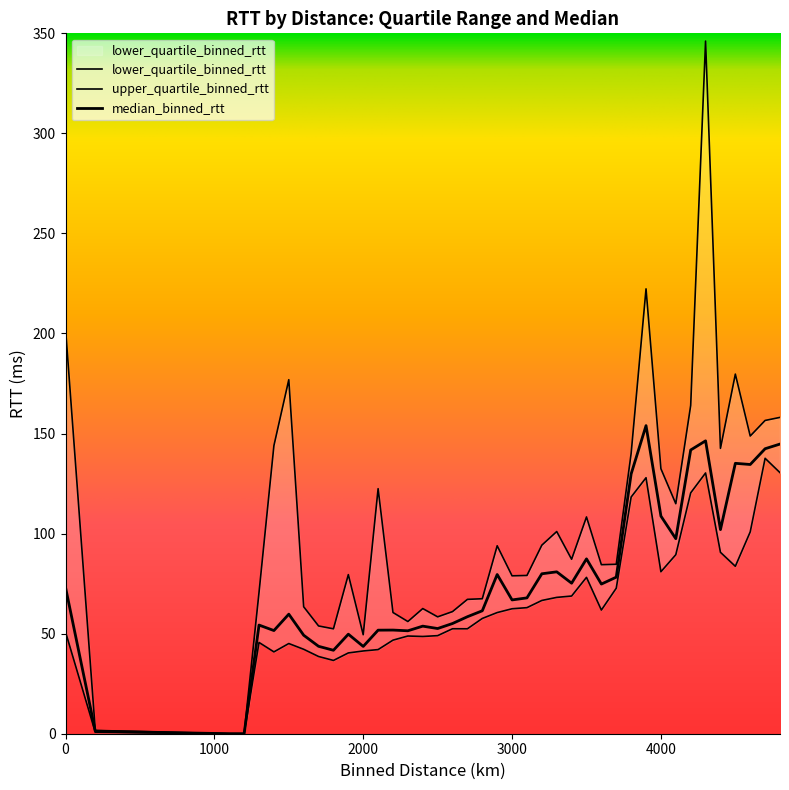

True or false: upper_quartile_binned_rtt and median_binned_rtt intersect in this chart.

False